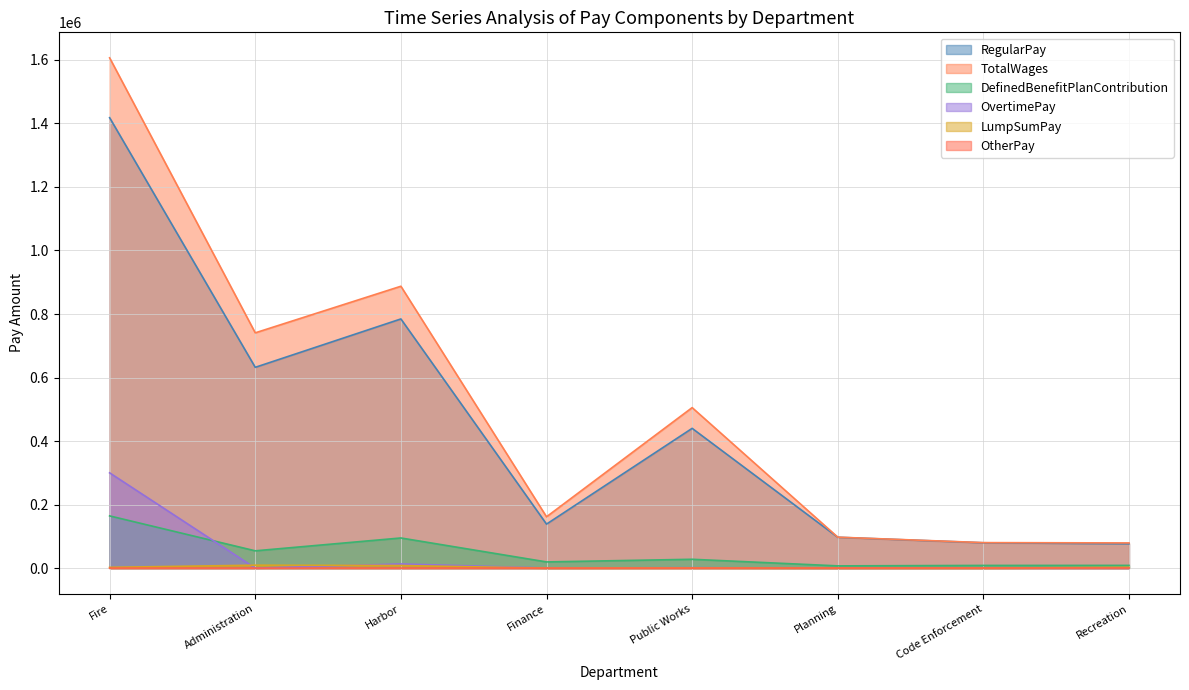

What is the total value across all series at Public Works?

975110